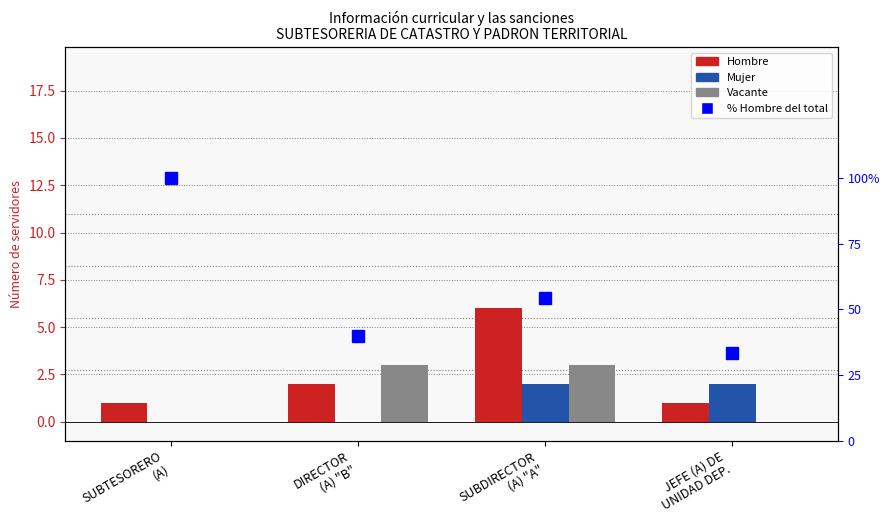

Count the Vacante values in the range 0 to 3.

4